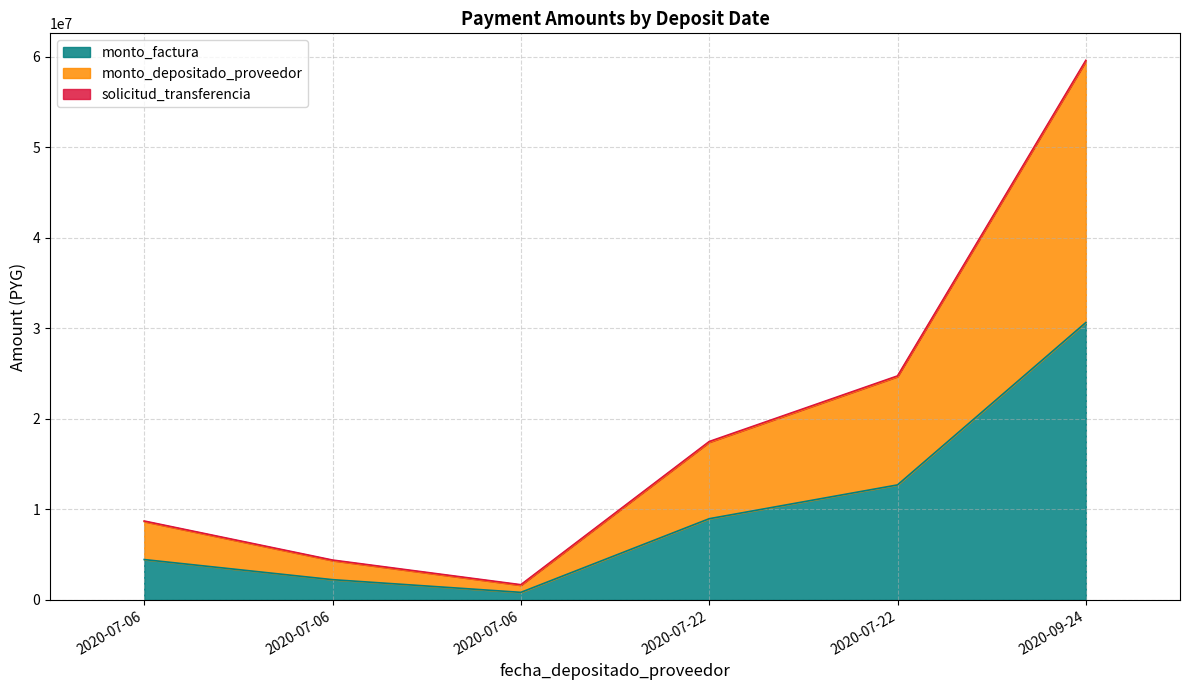

Does the chart display data point markers on the line(s)?

No